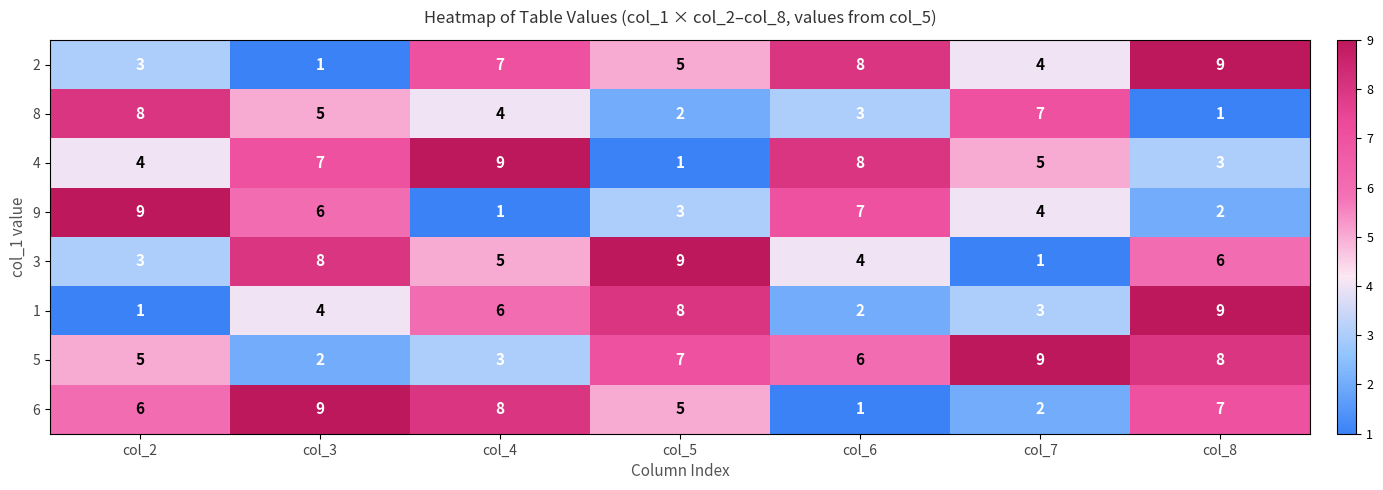

At which label does 6 reach its peak?

col_3